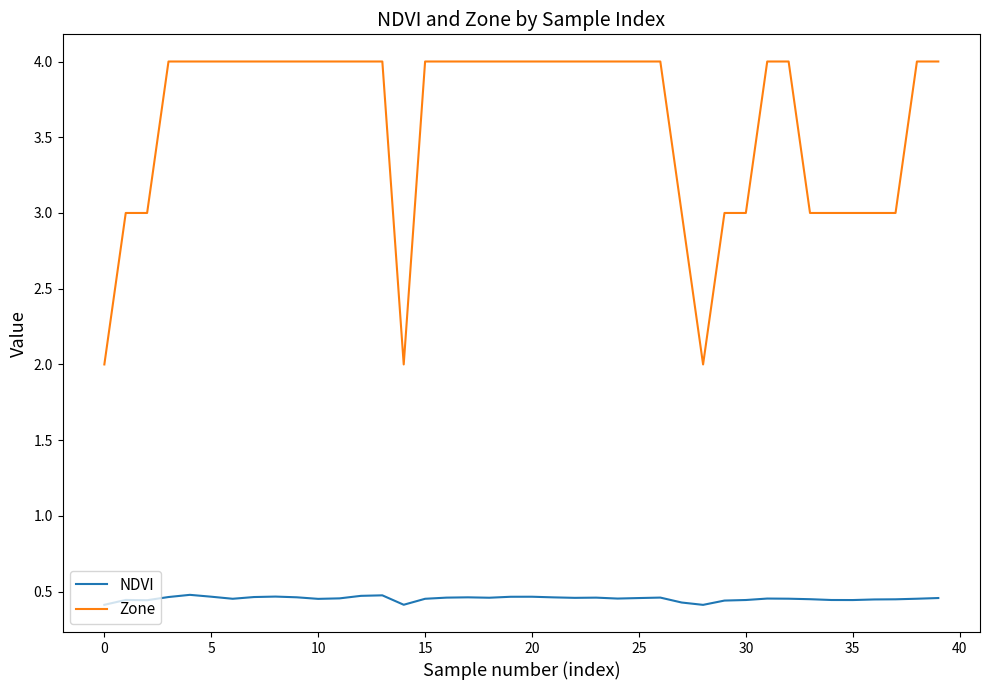

List the series in order of their overall mean, highest first.

Zone, NDVI